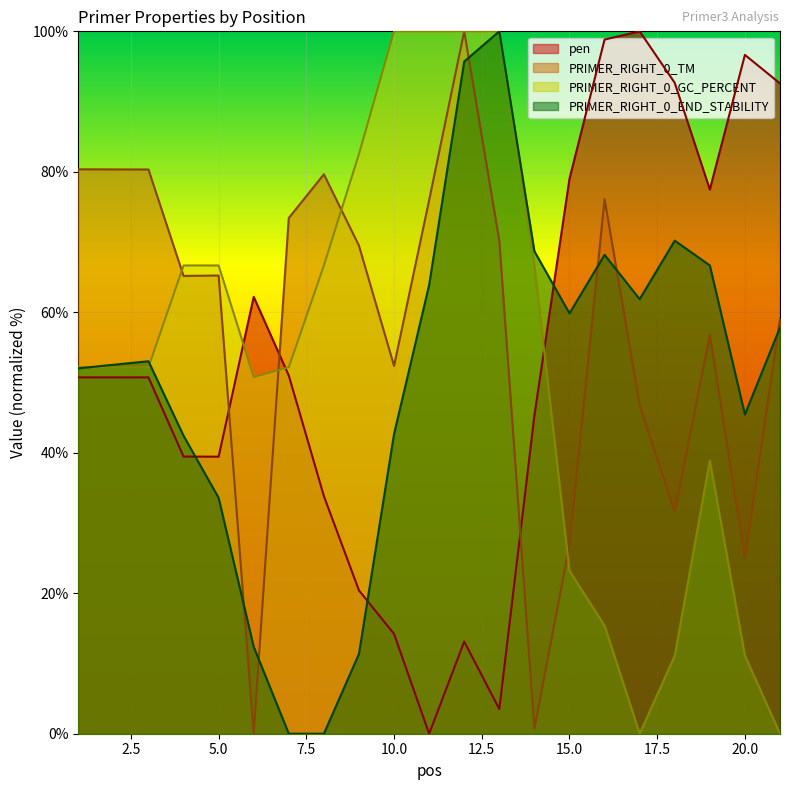

Read the PRIMER_RIGHT_0_TM value at 19.

56.8